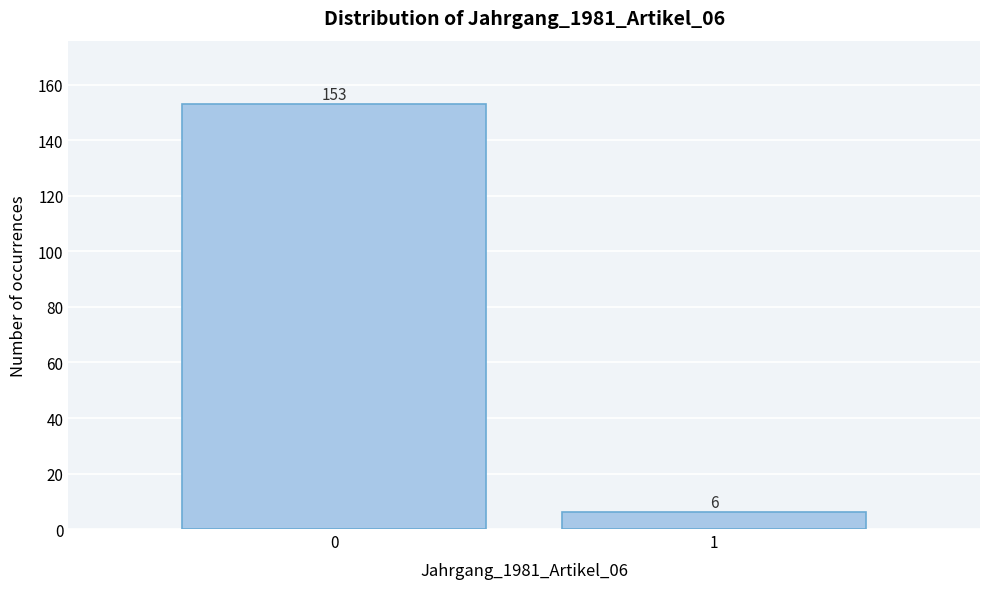

Reading left to right, transcribe all the data shown in this chart.

153	6